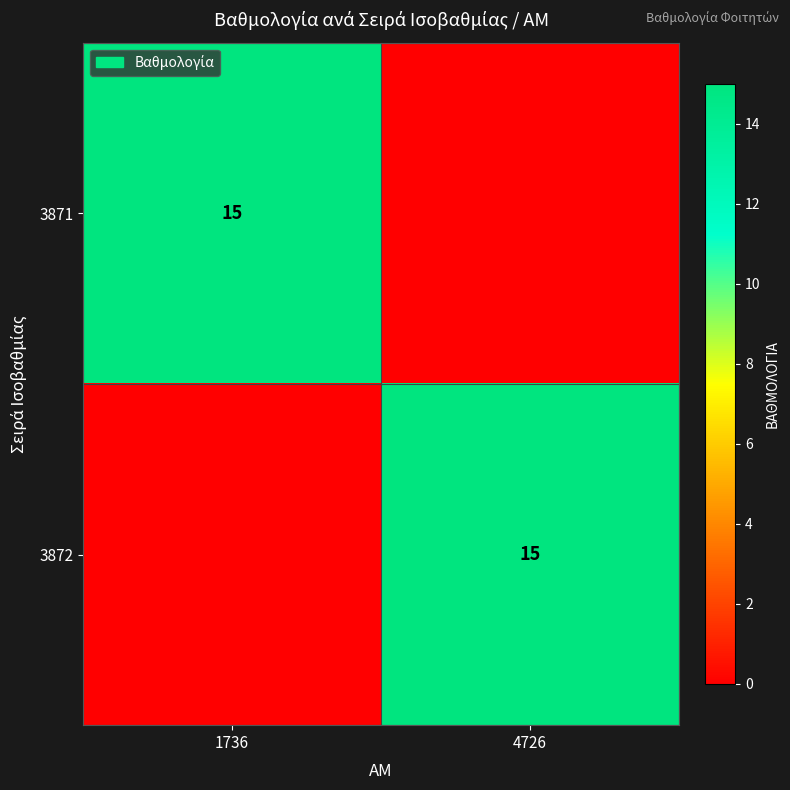

The value of 3871 at 1736 is 15. True or false?

True